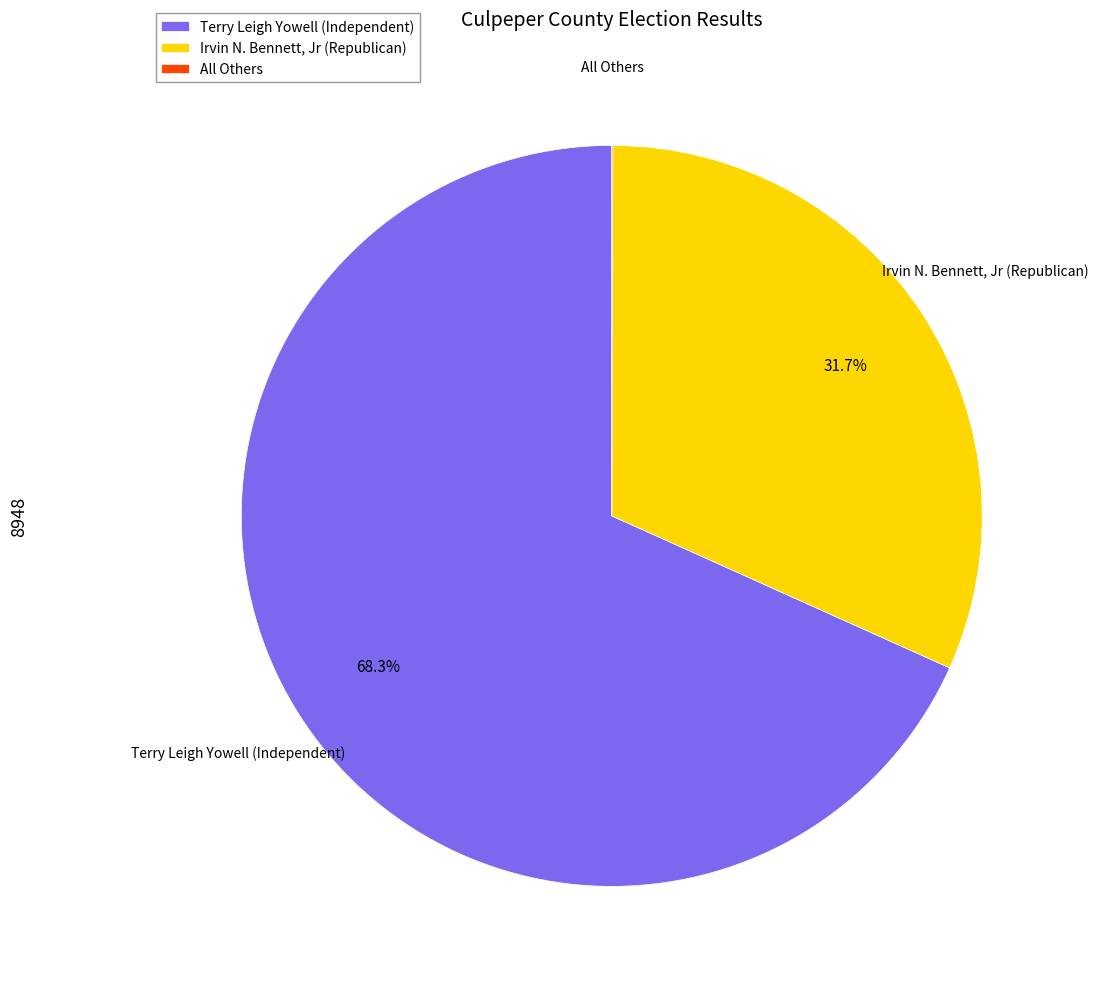

Between Terry Leigh Yowell (Independent) and Irvin N. Bennett, Jr (Republican), which is larger?

Terry Leigh Yowell (Independent)